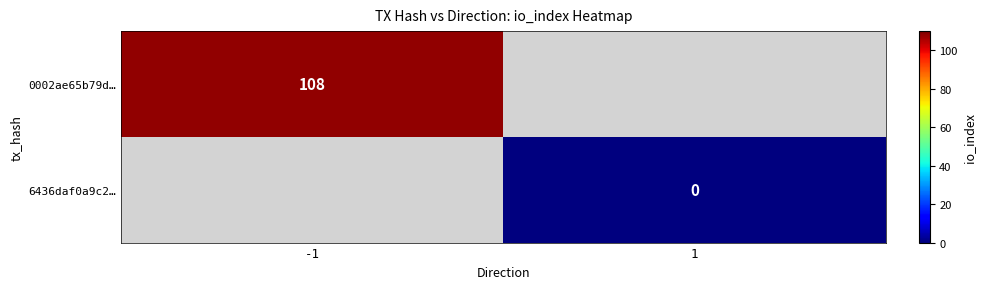

Is the value of 0002ae65b79d… at -1 greater than the value of 6436daf0a9c2… at 1?

Yes